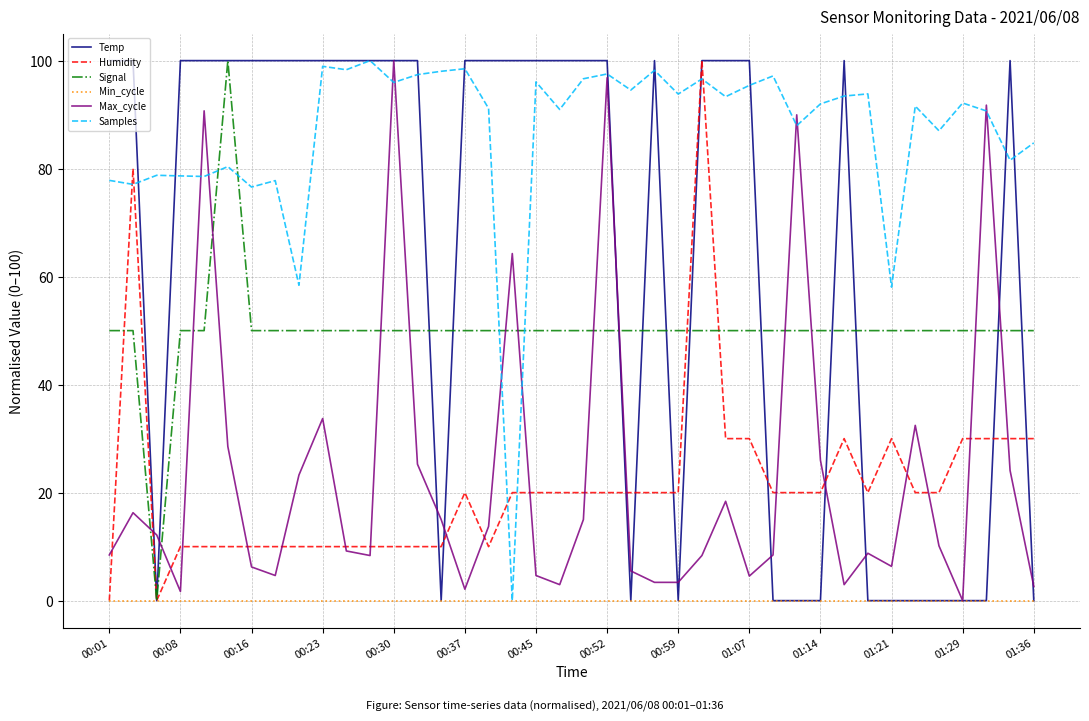

True or false: Signal and Samples cross at least once.

True